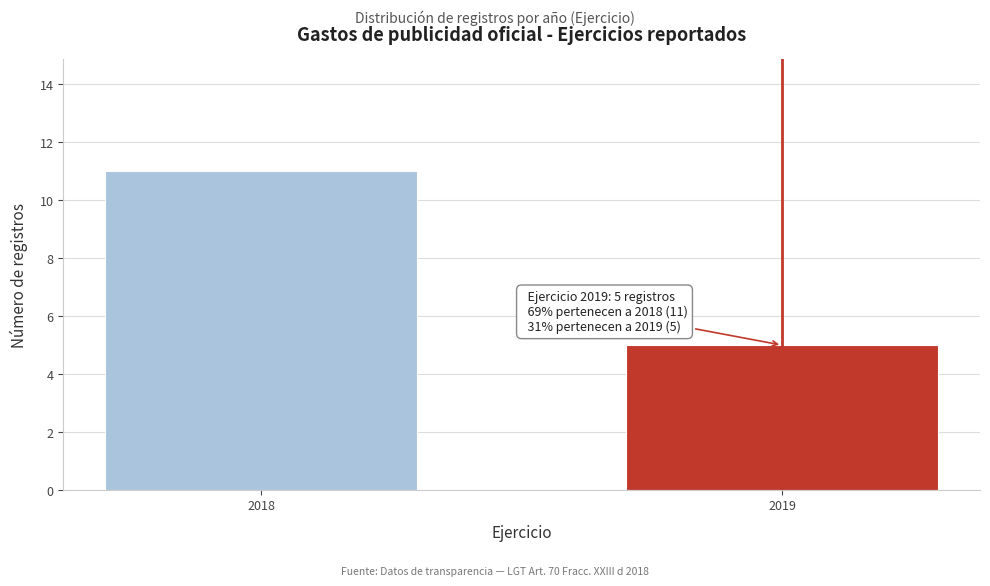

Reading left to right, list all the values displayed in this chart.

2018=11	2019=5